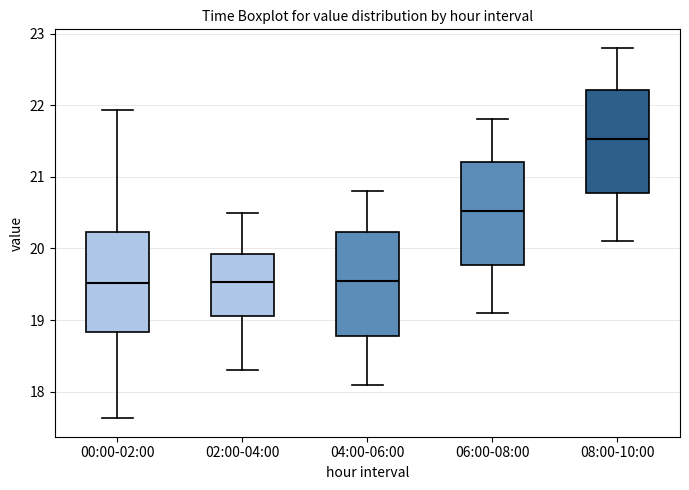

Which box has the highest median line?

08:00-10:00